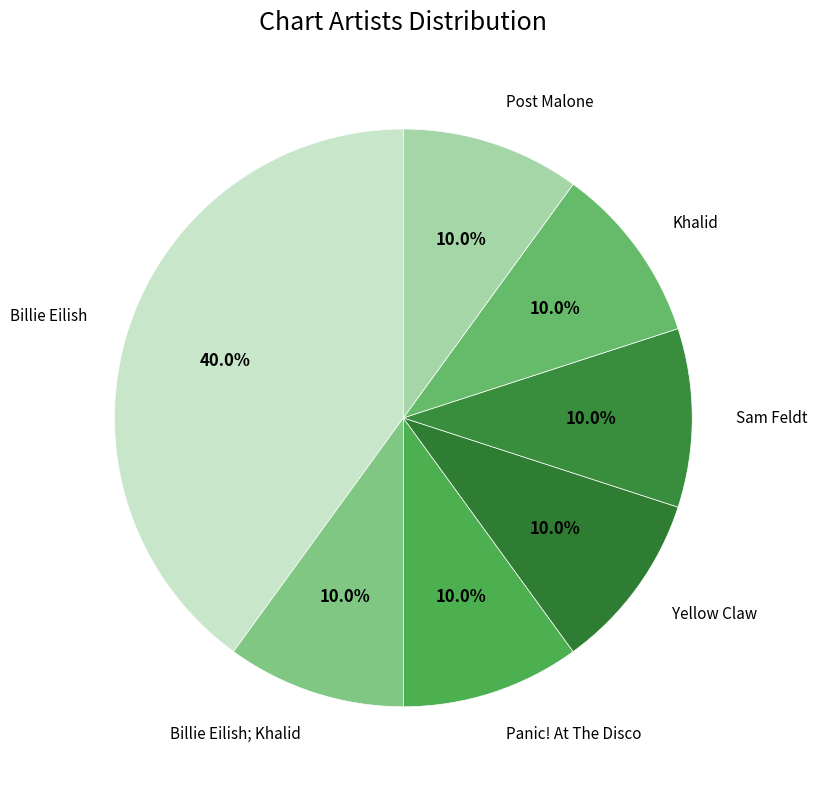

Rank the categories by value from lowest to highest.

Billie Eilish; Khalid, Panic! At The Disco, Yellow Claw, Sam Feldt, Khalid, Post Malone, Billie Eilish